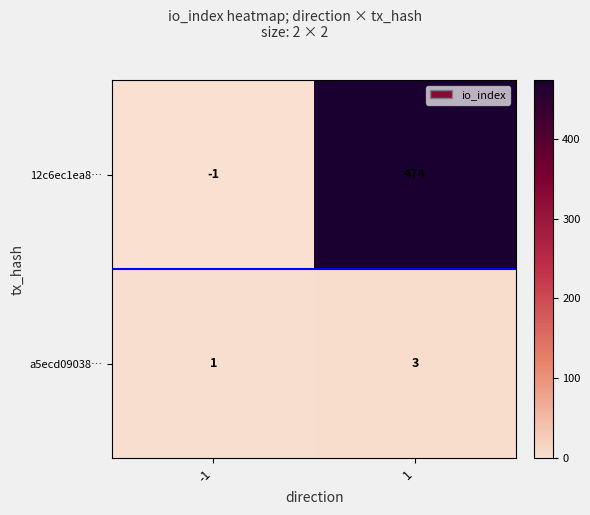

How many categories are shown in the chart?

2